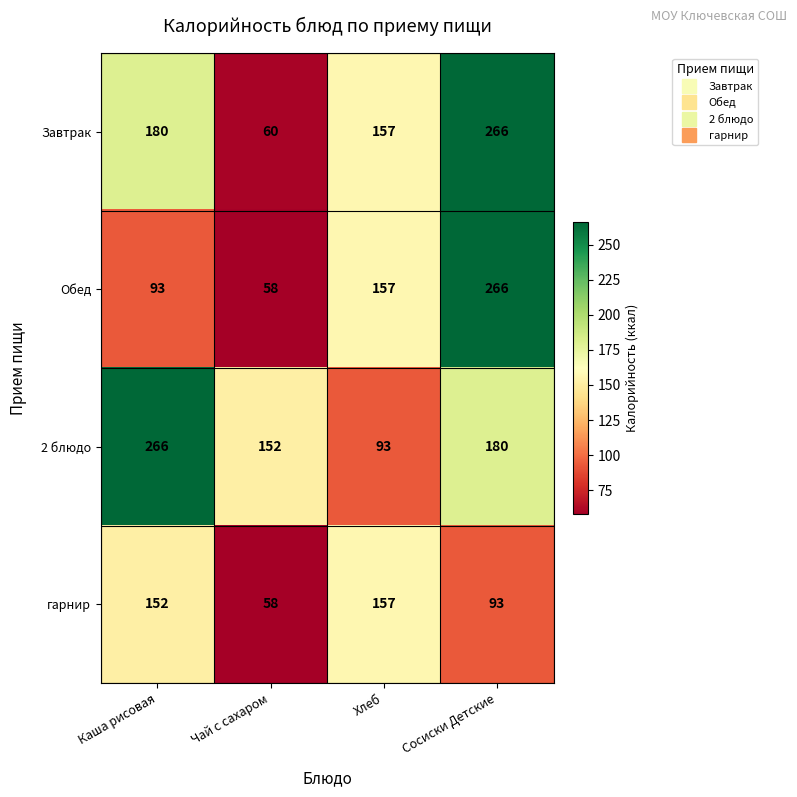

At which label does Завтрак reach its peak?

Сосиски Детские